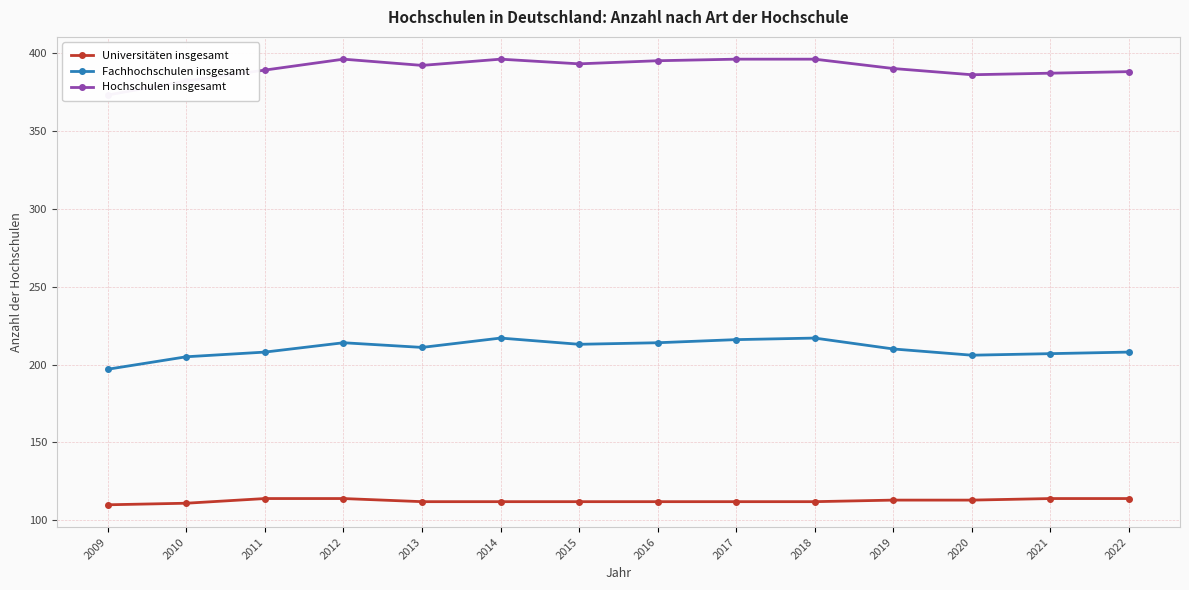

Is this an area chart (filled region under the line)?

No